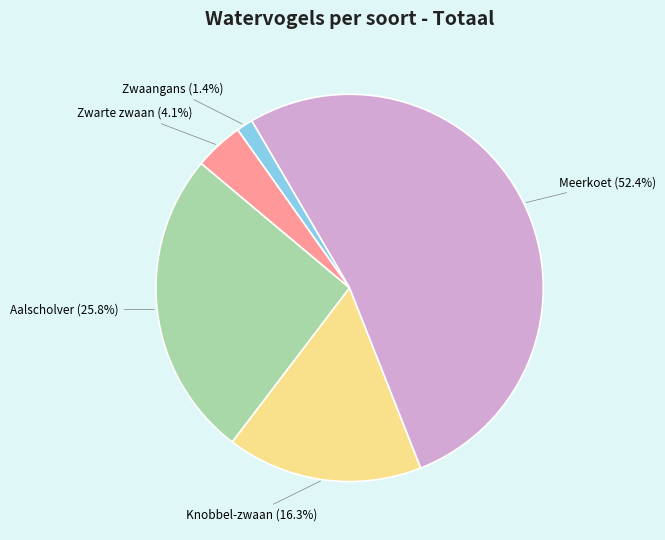

Which slice represents more than half of the pie?

Meerkoet